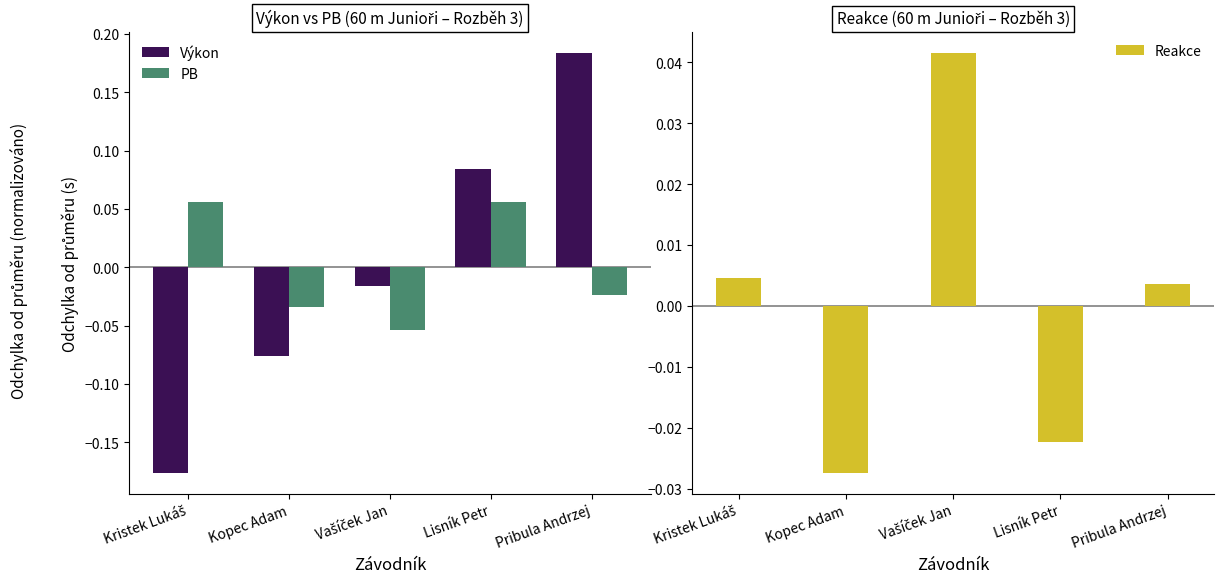

Read the Výkon value at Pribula Andrzej.

0.2